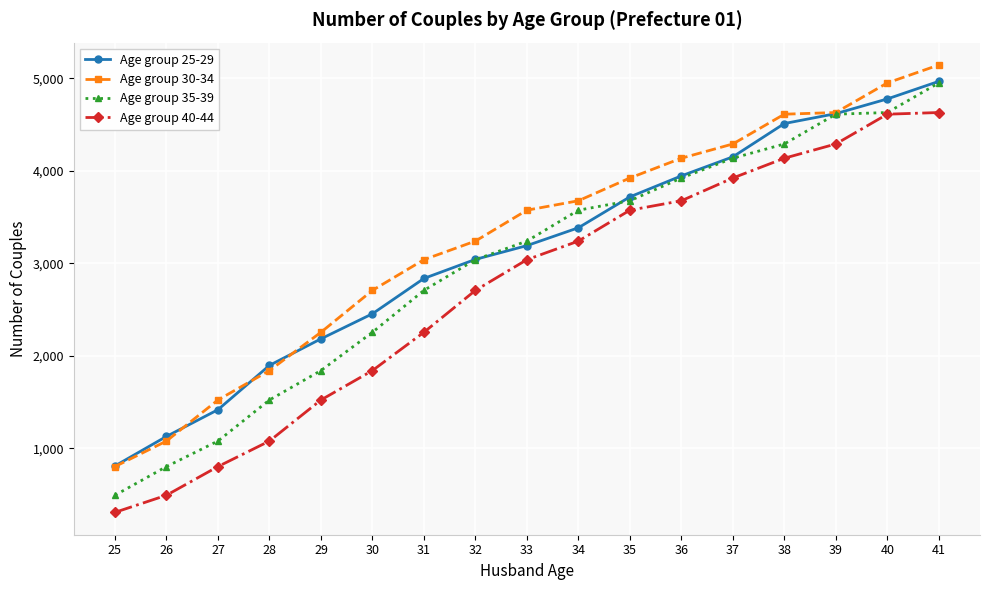

Which label corresponds to the largest value in the chart?

41